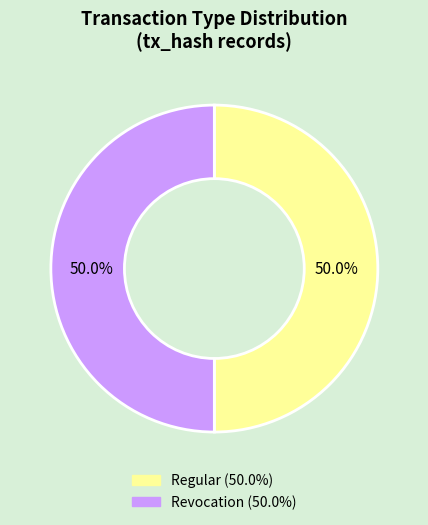

How many slices are in this pie chart?

2